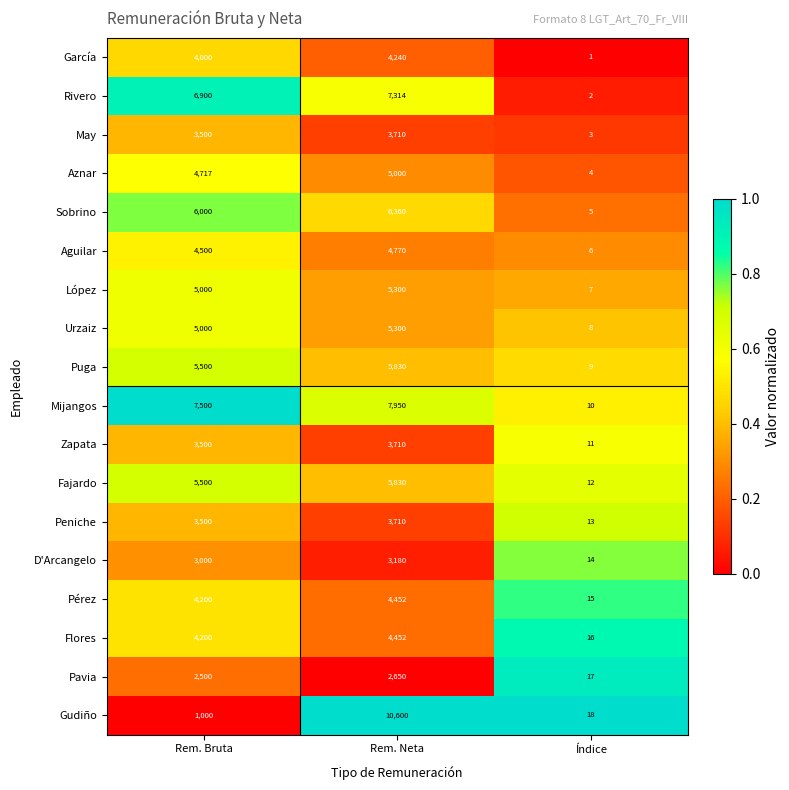

True or false: Flores has a value of 4452 at Rem. Neta.

True